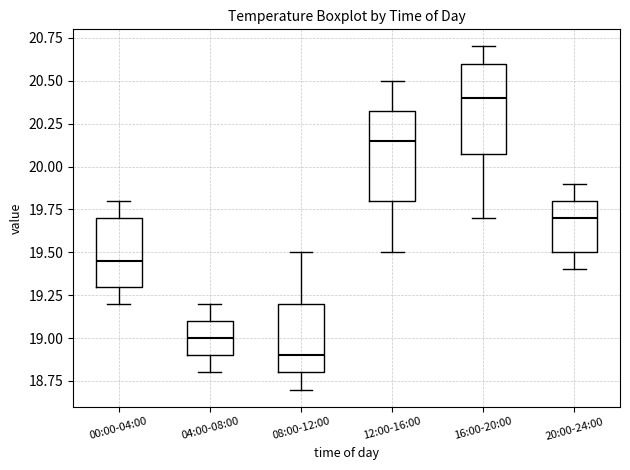

Where does the median line of the box for 16:00-20:00 sit on the y-axis? The values are not printed on the chart, so give them approximately, as read against the axis.

20.40